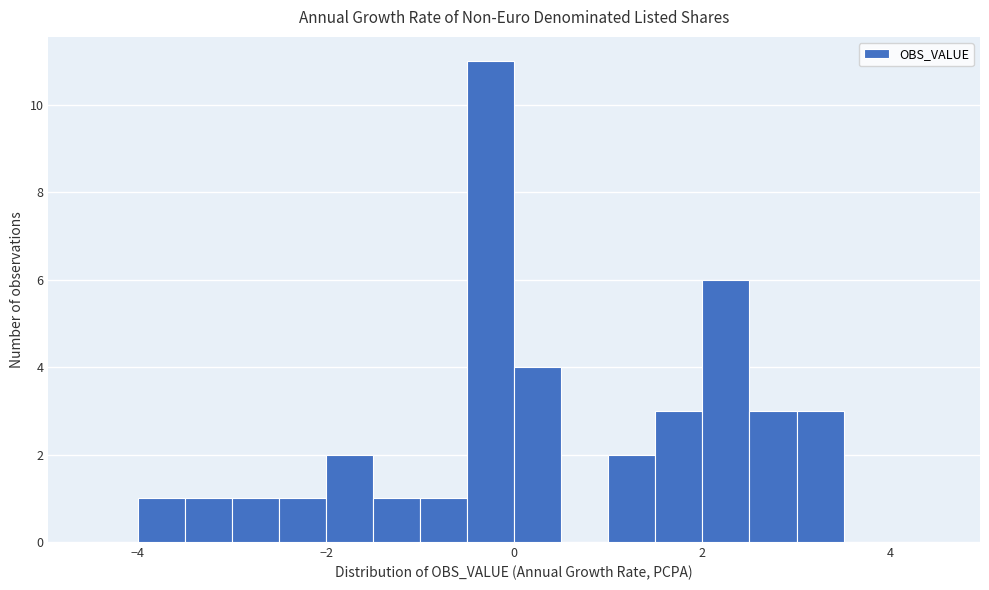

Read against the x-axis, roughly where is the centre of the tallest bar?

-0.2